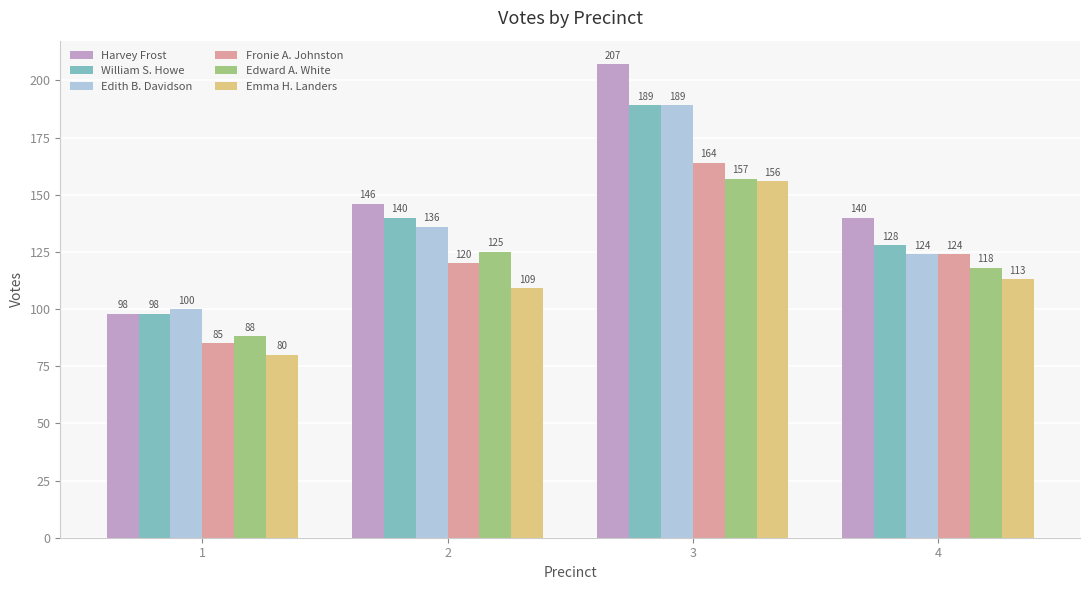

At how many categories does at least one series exceed 174?

1